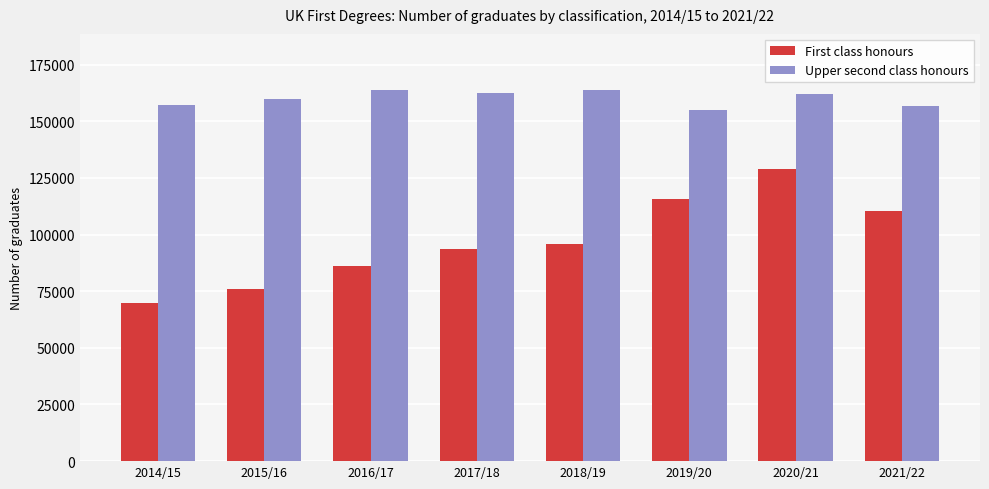

What is the maximum value for First class honours?

128825